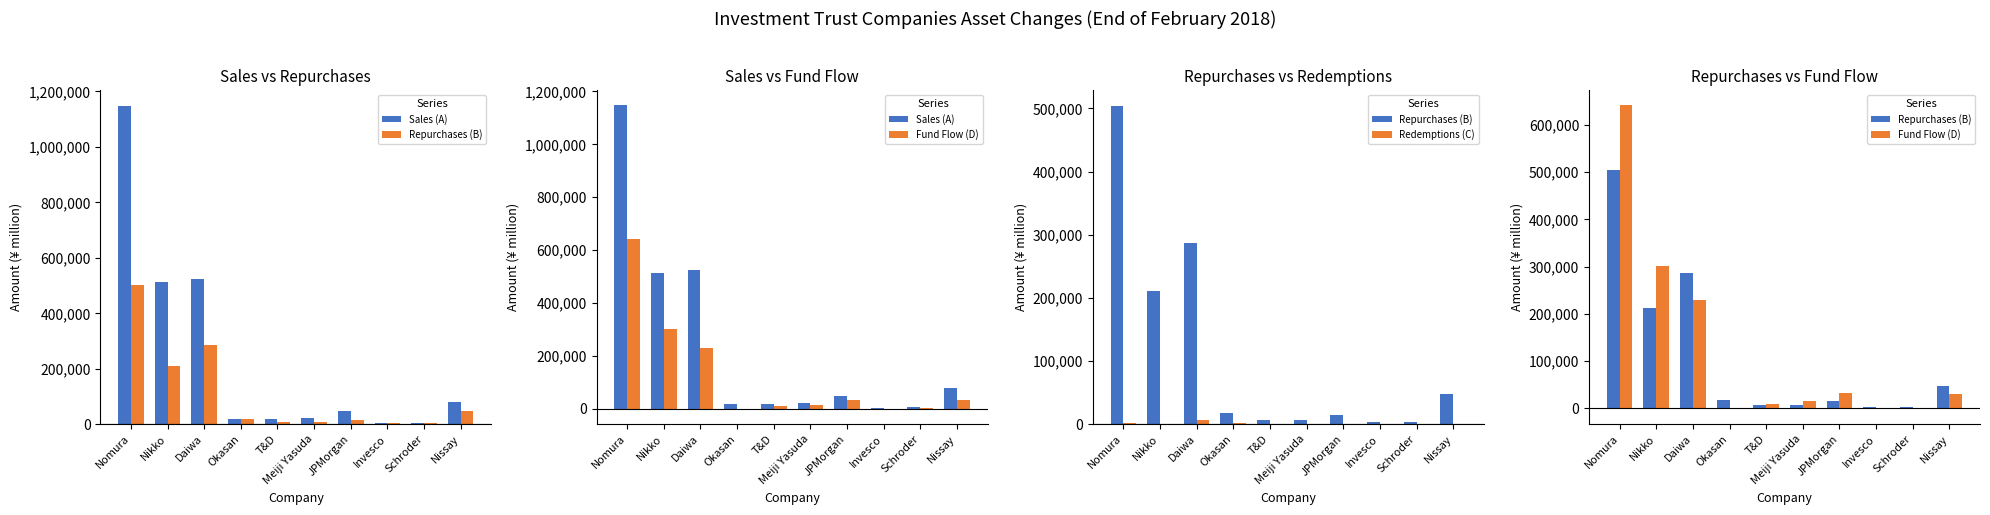

What is the sum of the Repurchases (B) values at Invesco and Nissay?

51545